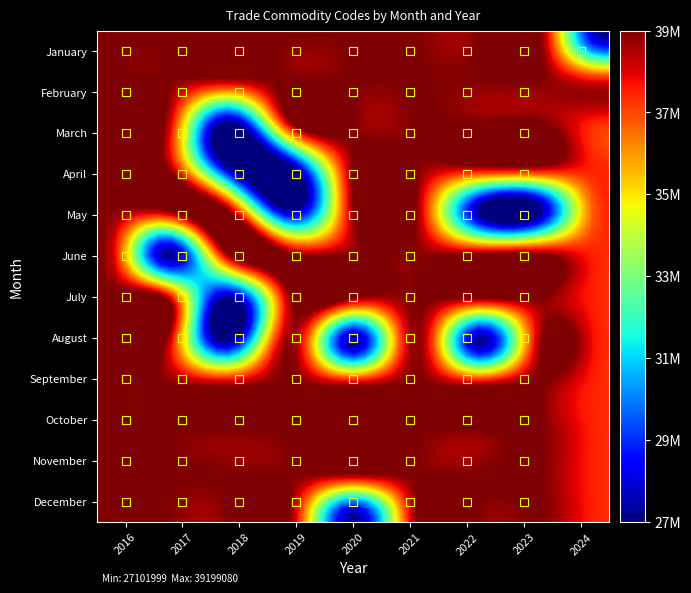

Which label corresponds to the largest value in the chart?

2017